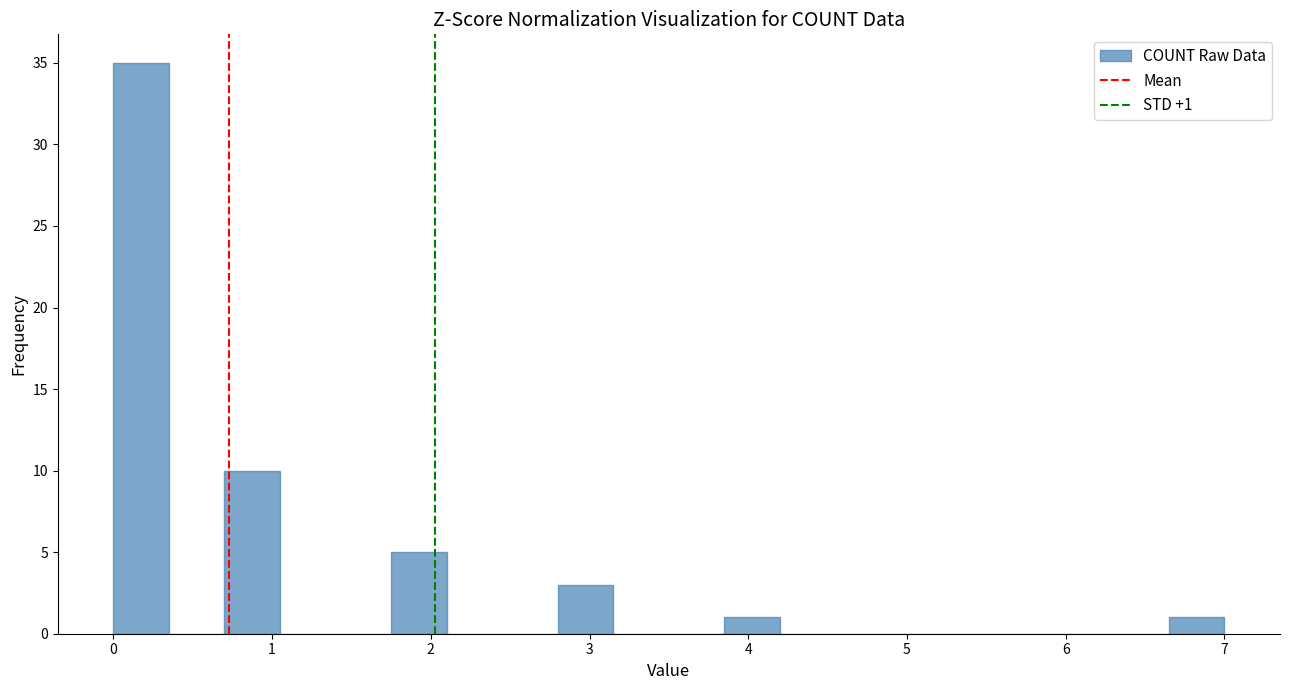

Read against the x-axis, roughly where is the centre of the tallest bar?

0.2